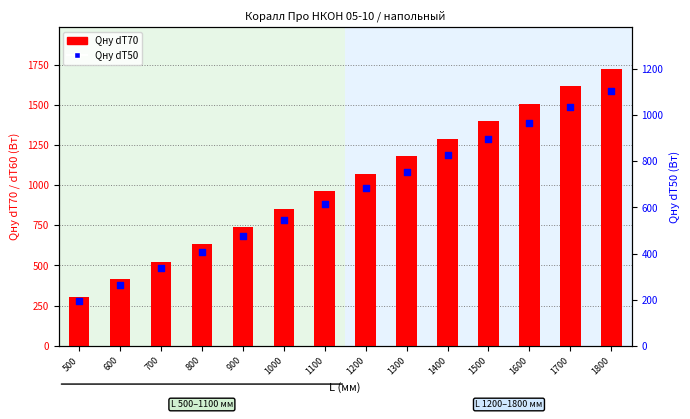

Which series has the widest spread of Y values?

Qну dT70